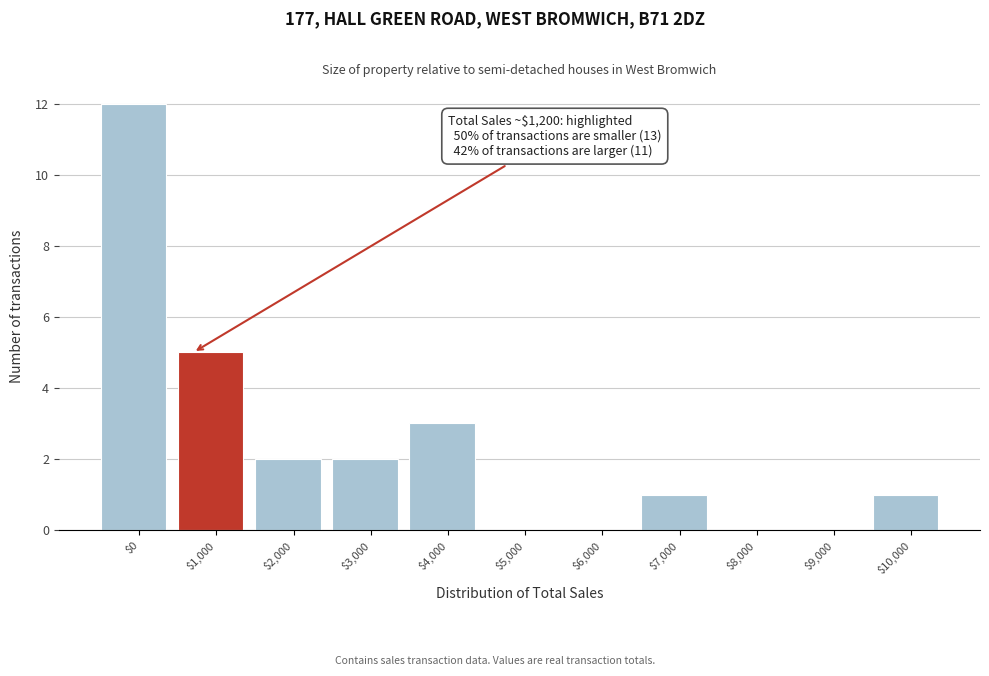

At which label is the value closest to 6?

$1,000